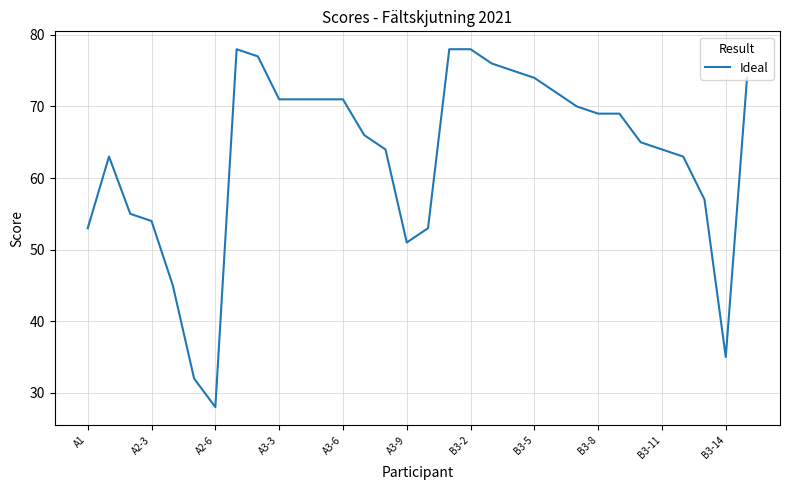

What is the minimum value shown in the chart?

28